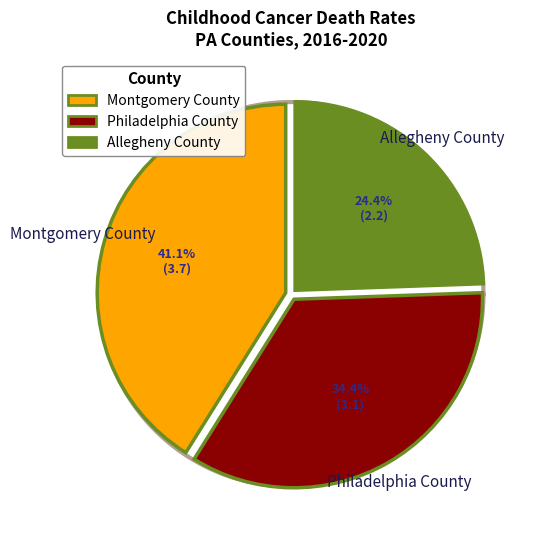

How many segments does this pie chart have?

3